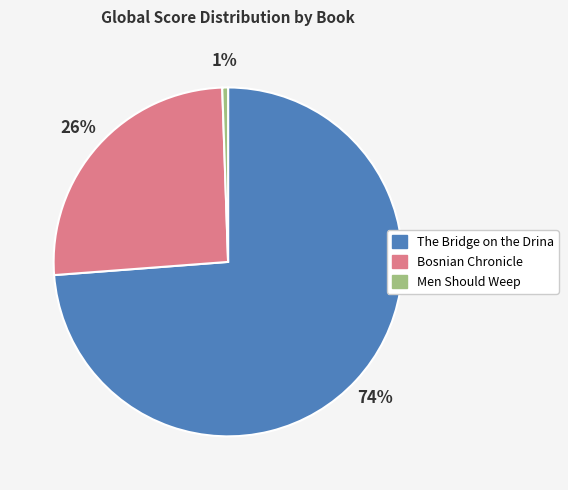

What is the majority slice?

The Bridge on the Drina